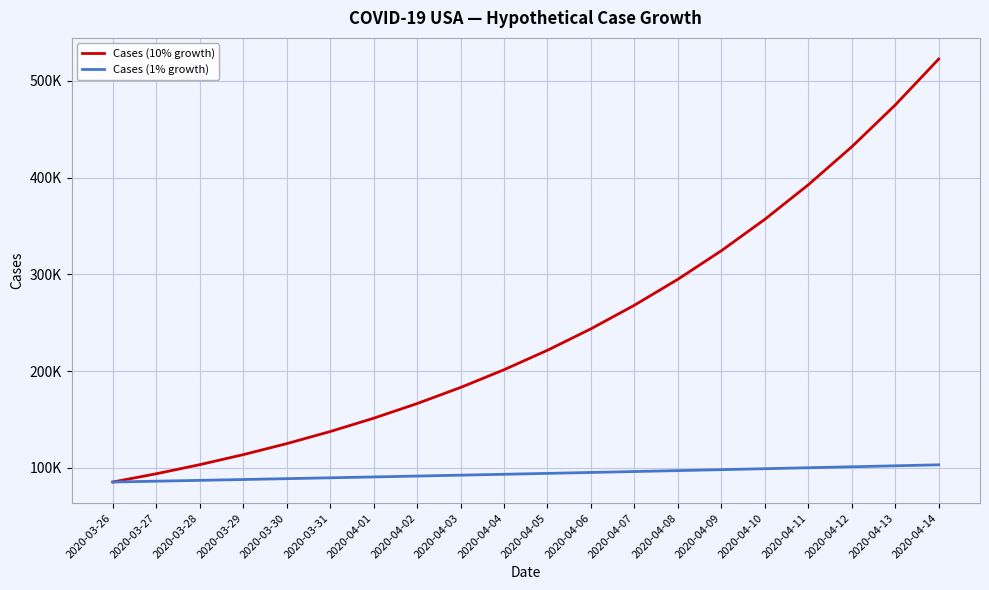

What is the maximum value for Cases (1% growth)?

103214.8